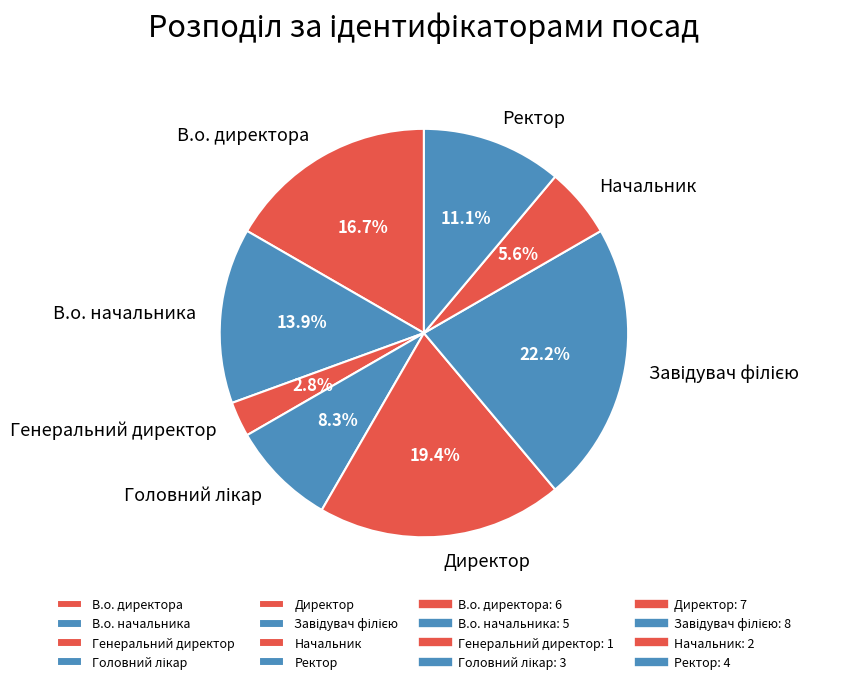

Is there any slice that represents more than half of the pie?

No